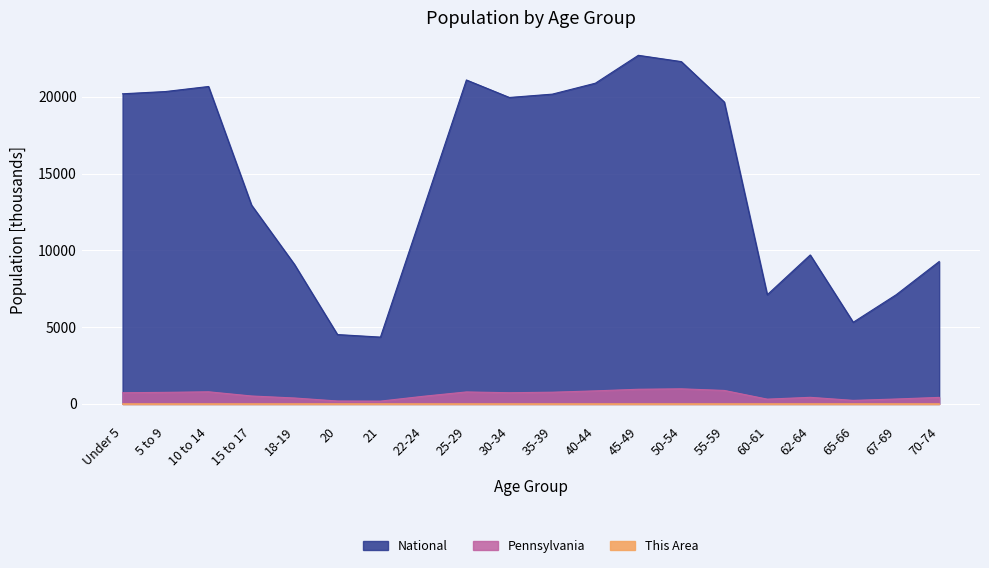

The value of This Area at Under 5 is 1.0. True or false?

False